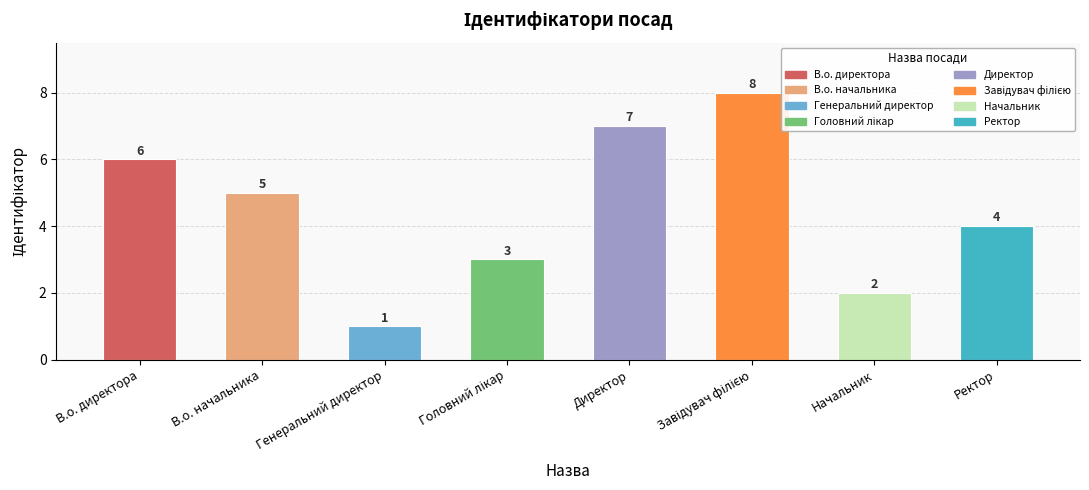

What is the maximum value shown in the chart?

8